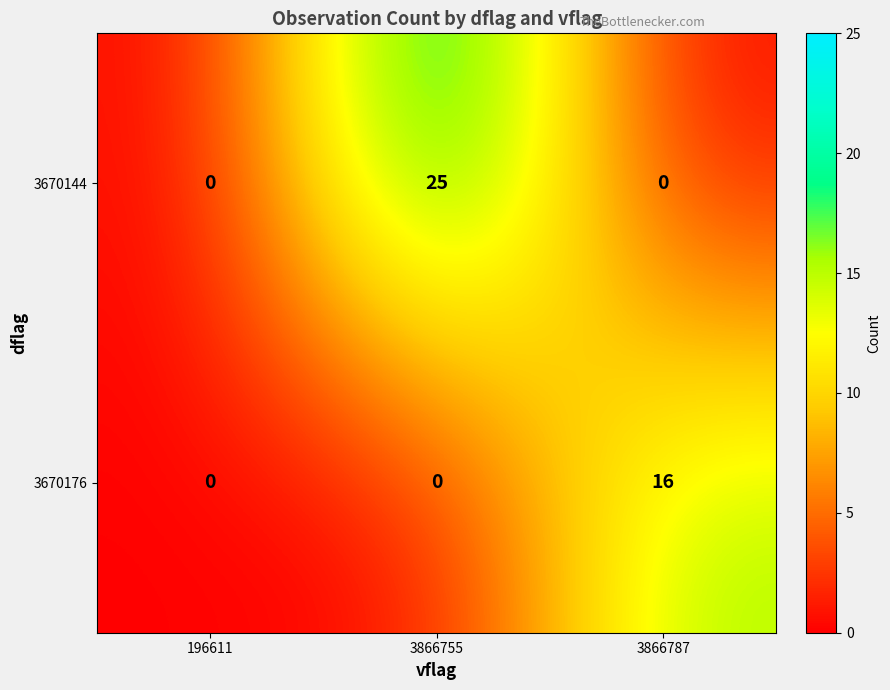

What is the total value across all series at 3866787?

16